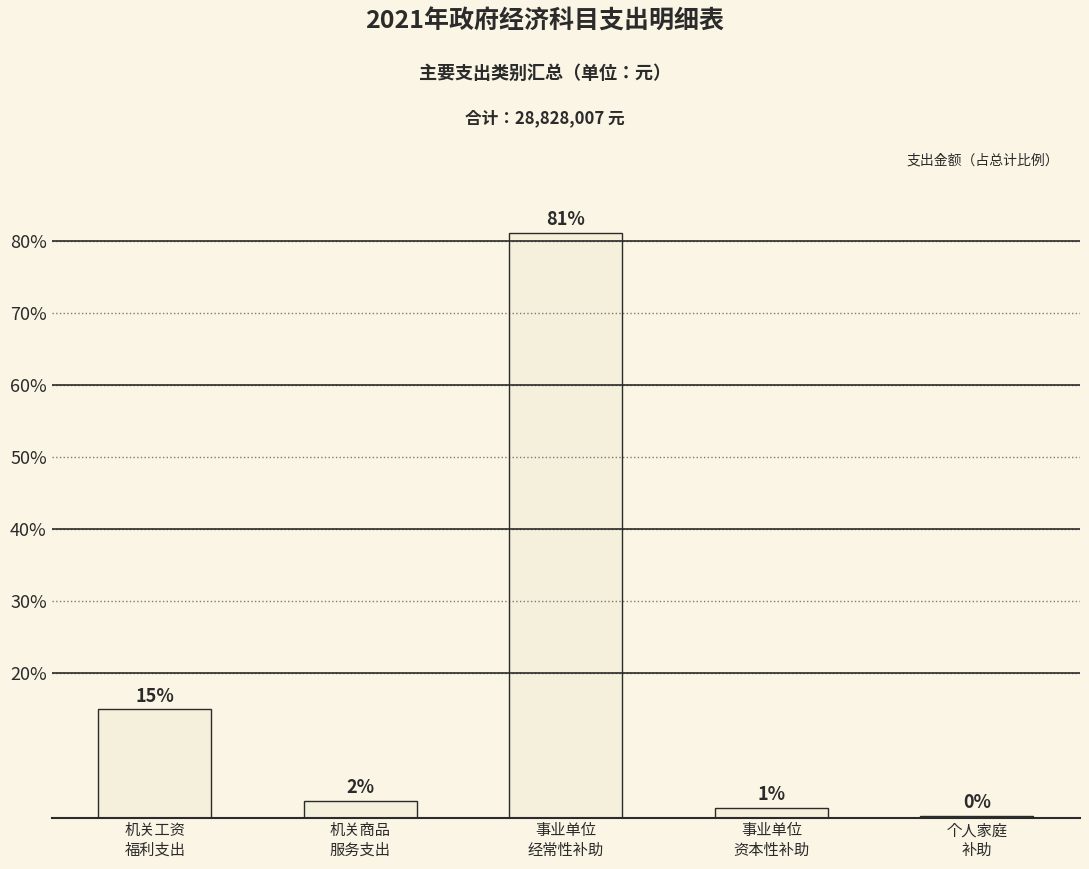

Are the bars horizontal?

No